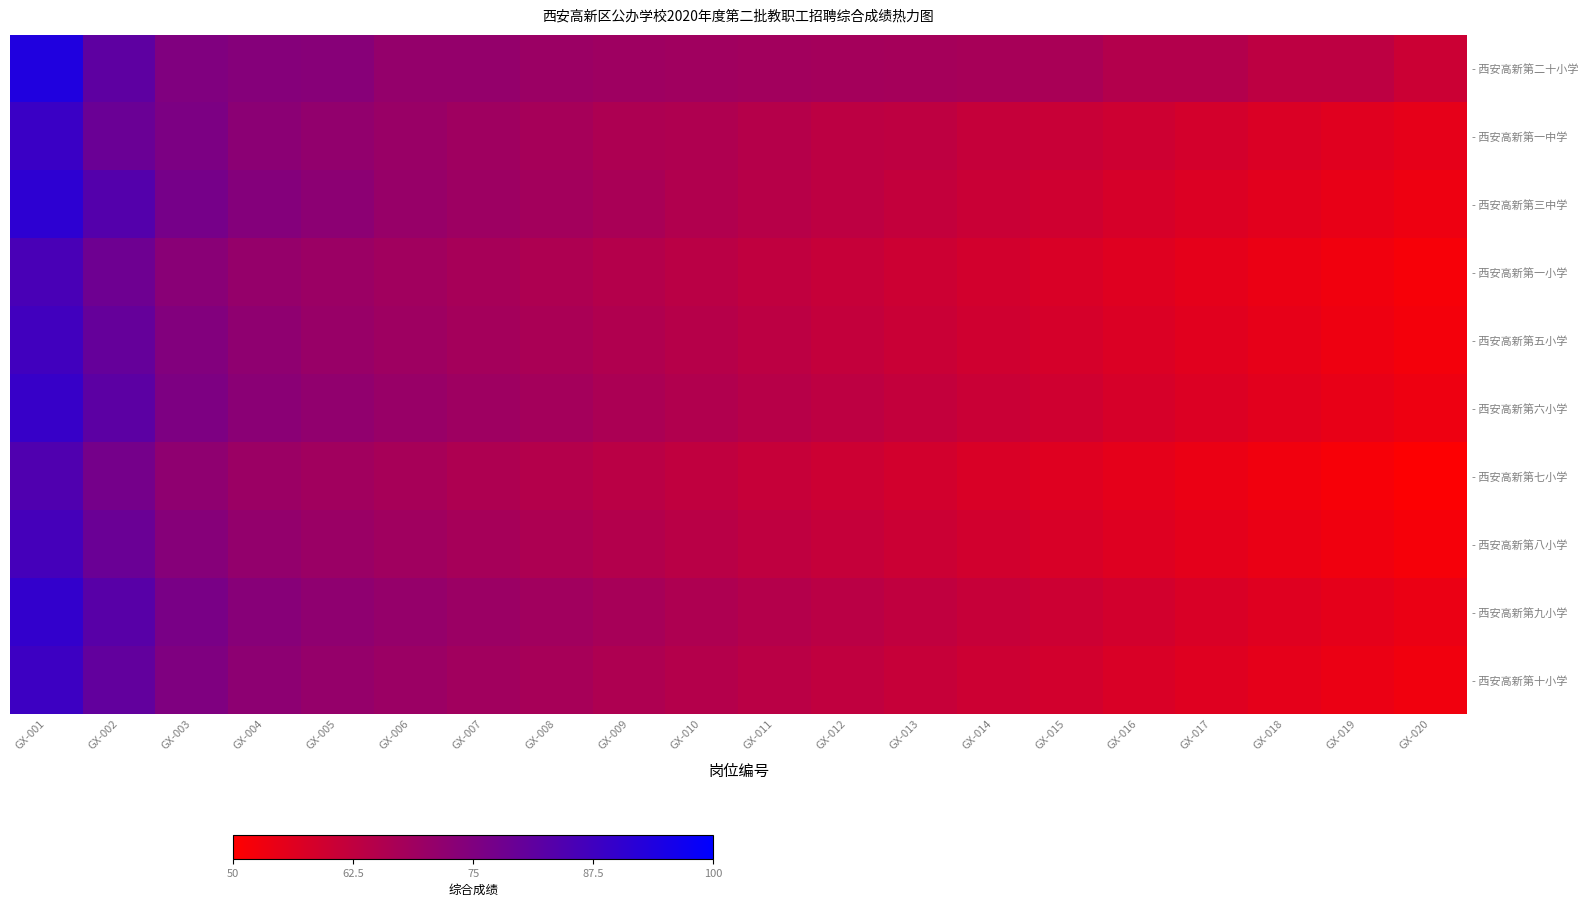

Reading left to right, what are all the values shown in this chart?

- 西安高新第二十小学: GX-001=93.6	GX-002=81.5	GX-003=74.8	GX-004=73.9	GX-005=73.5	GX-006=71.0	GX-007=70.9	GX-008=69.6	GX-009=69.1	GX-010=68.6	GX-011=68.3	GX-012=67.8	GX-013=67.6	GX-014=67.2	GX-015=66.8	GX-016=65.0	GX-017=64.9	GX-018=63.1	GX-019=63.0	GX-020=60.2
- 西安高新第一中学: GX-001=88.5	GX-002=79.2	GX-003=75.6	GX-004=72.8	GX-005=71.4	GX-006=70.0	GX-007=68.9	GX-008=67.5	GX-009=66.2	GX-010=65.8	GX-011=64.5	GX-012=63.2	GX-013=62.8	GX-014=61.5	GX-015=60.9	GX-016=59.8	GX-017=58.6	GX-018=57.4	GX-019=56.2	GX-020=55.0
- 西安高新第三中学: GX-001=91.2	GX-002=83.4	GX-003=76.8	GX-004=74.2	GX-005=72.6	GX-006=70.4	GX-007=69.2	GX-008=68.0	GX-009=66.8	GX-010=65.4	GX-011=64.2	GX-012=63.0	GX-013=61.8	GX-014=60.6	GX-015=59.4	GX-016=58.2	GX-017=57.0	GX-018=55.8	GX-019=54.6	GX-020=53.4
- 西安高新第一小学: GX-001=85.6	GX-002=78.4	GX-003=73.2	GX-004=70.8	GX-005=69.6	GX-006=68.4	GX-007=67.2	GX-008=66.0	GX-009=64.8	GX-010=63.6	GX-011=62.4	GX-012=61.2	GX-013=60.0	GX-014=58.8	GX-015=57.6	GX-016=56.4	GX-017=55.2	GX-018=54.0	GX-019=52.8	GX-020=51.6
- 西安高新第五小学: GX-001=87.3	GX-002=80.1	GX-003=74.5	GX-004=71.9	GX-005=70.3	GX-006=69.1	GX-007=67.9	GX-008=66.7	GX-009=65.5	GX-010=64.3	GX-011=63.1	GX-012=61.9	GX-013=60.7	GX-014=59.5	GX-015=58.3	GX-016=57.1	GX-017=55.9	GX-018=54.7	GX-019=53.5	GX-020=52.3
- 西安高新第六小学: GX-001=89.1	GX-002=82.0	GX-003=75.4	GX-004=73.0	GX-005=71.5	GX-006=70.2	GX-007=69.0	GX-008=67.8	GX-009=66.6	GX-010=65.4	GX-011=64.2	GX-012=63.0	GX-013=61.8	GX-014=60.6	GX-015=59.4	GX-016=58.2	GX-017=57.0	GX-018=55.8	GX-019=54.6	GX-020=53.4
- 西安高新第七小学: GX-001=84.2	GX-002=77.0	GX-003=72.0	GX-004=69.6	GX-005=68.4	GX-006=67.2	GX-007=66.0	GX-008=64.8	GX-009=63.6	GX-010=62.4	GX-011=61.2	GX-012=60.0	GX-013=58.8	GX-014=57.6	GX-015=56.4	GX-016=55.2	GX-017=54.0	GX-018=52.8	GX-019=51.6	GX-020=50.4
- 西安高新第八小学: GX-001=86.4	GX-002=79.2	GX-003=73.8	GX-004=71.2	GX-005=69.8	GX-006=68.6	GX-007=67.4	GX-008=66.2	GX-009=65.0	GX-010=63.8	GX-011=62.6	GX-012=61.4	GX-013=60.2	GX-014=59.0	GX-015=57.8	GX-016=56.6	GX-017=55.4	GX-018=54.2	GX-019=53.0	GX-020=51.8
- 西安高新第九小学: GX-001=90.0	GX-002=82.8	GX-003=76.2	GX-004=73.6	GX-005=72.0	GX-006=70.8	GX-007=69.6	GX-008=68.4	GX-009=67.2	GX-010=66.0	GX-011=64.8	GX-012=63.6	GX-013=62.4	GX-014=61.2	GX-015=60.0	GX-016=58.8	GX-017=57.6	GX-018=56.4	GX-019=55.2	GX-020=54.0
- 西安高新第十小学: GX-001=88.0	GX-002=80.8	GX-003=75.0	GX-004=72.4	GX-005=70.8	GX-006=69.6	GX-007=68.4	GX-008=67.2	GX-009=66.0	GX-010=64.8	GX-011=63.6	GX-012=62.4	GX-013=61.2	GX-014=60.0	GX-015=58.8	GX-016=57.6	GX-017=56.4	GX-018=55.2	GX-019=54.0	GX-020=52.8